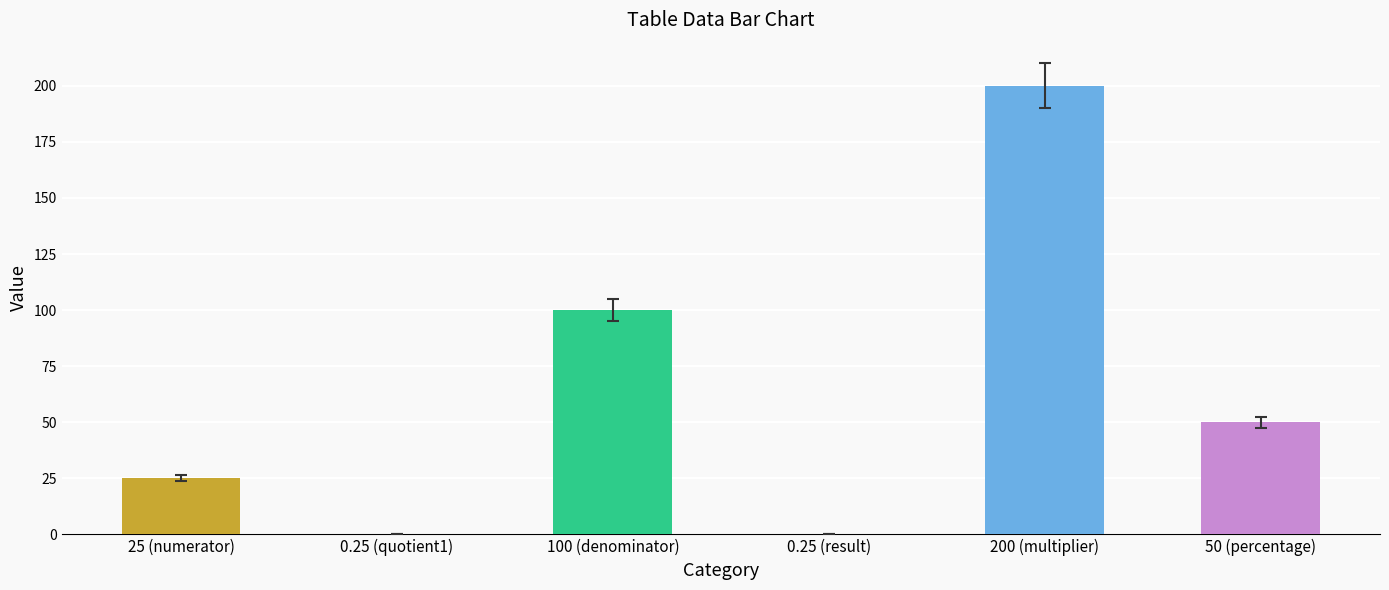

Is it true that the value at 100 (denominator) is 100.0?

True